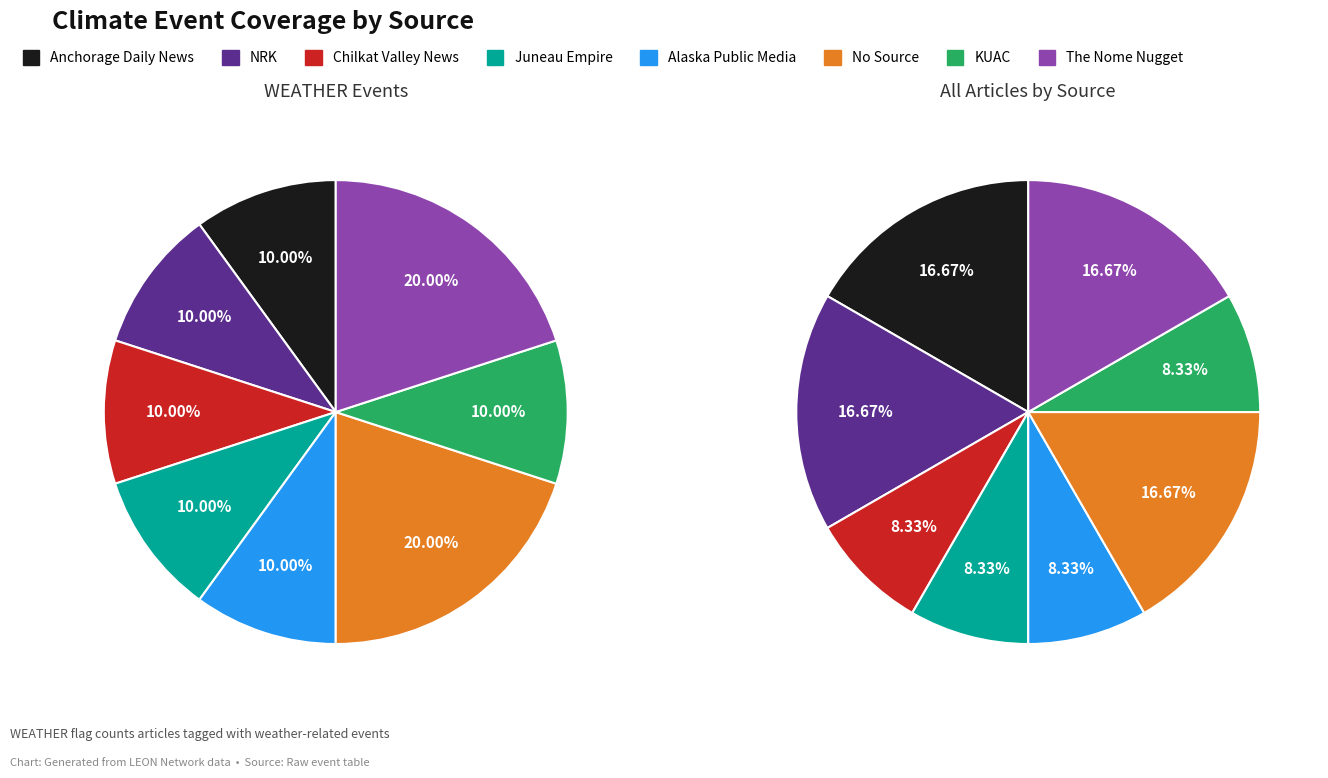

The Back_storms slice represents 1% of the pie. True or false?

False